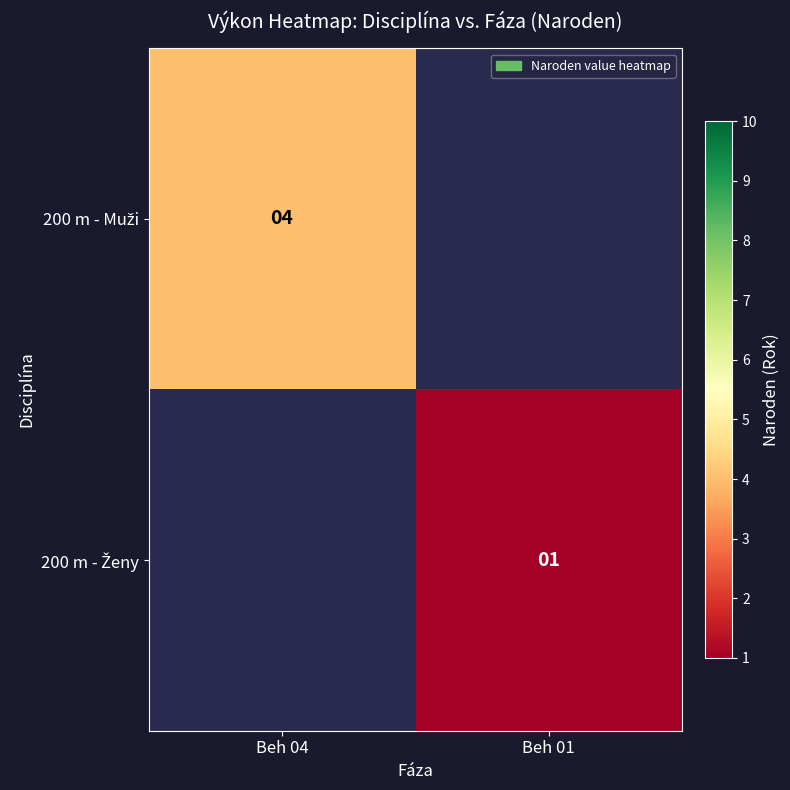

Which category has the highest value across all series?

Beh 04